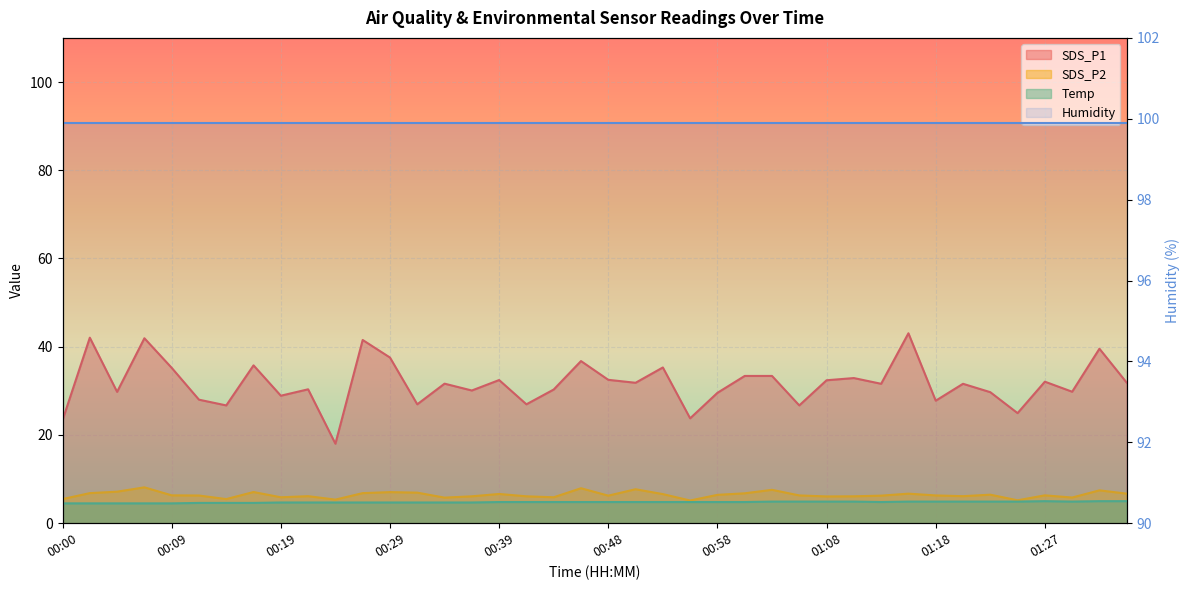

Read the SDS_P1 value at 00:41.

26.9